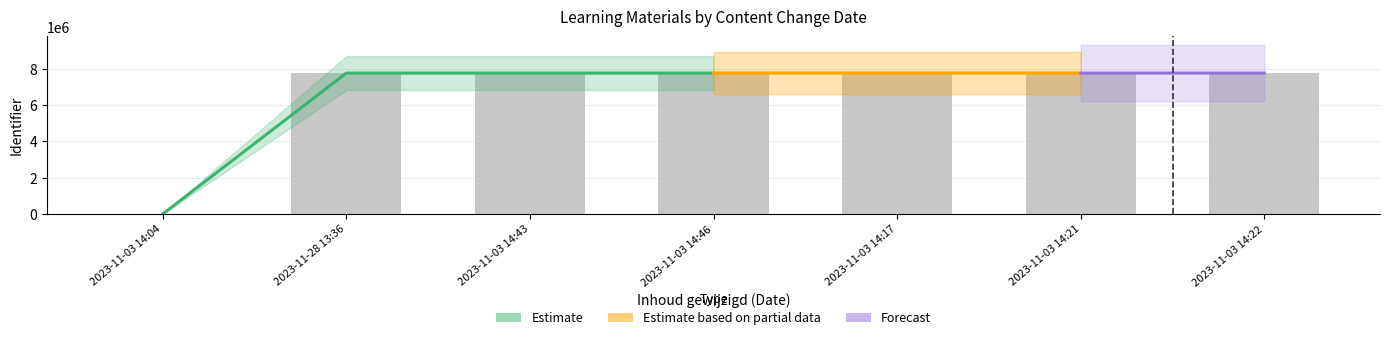

Is it true that the value at 2023-11-03 14:43 is 7758150?

True